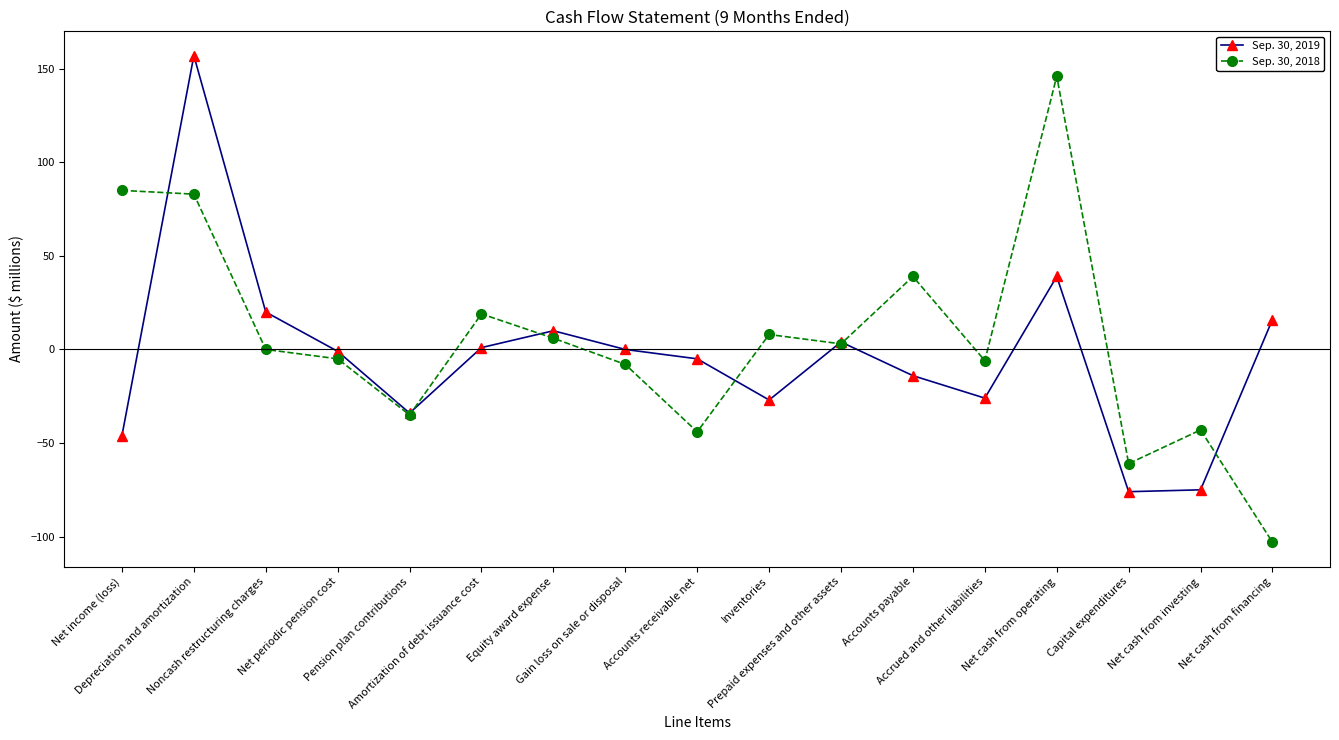

What value does the Sep. 30, 2018 series have at Net cash from investing, to the nearest 10?

-40